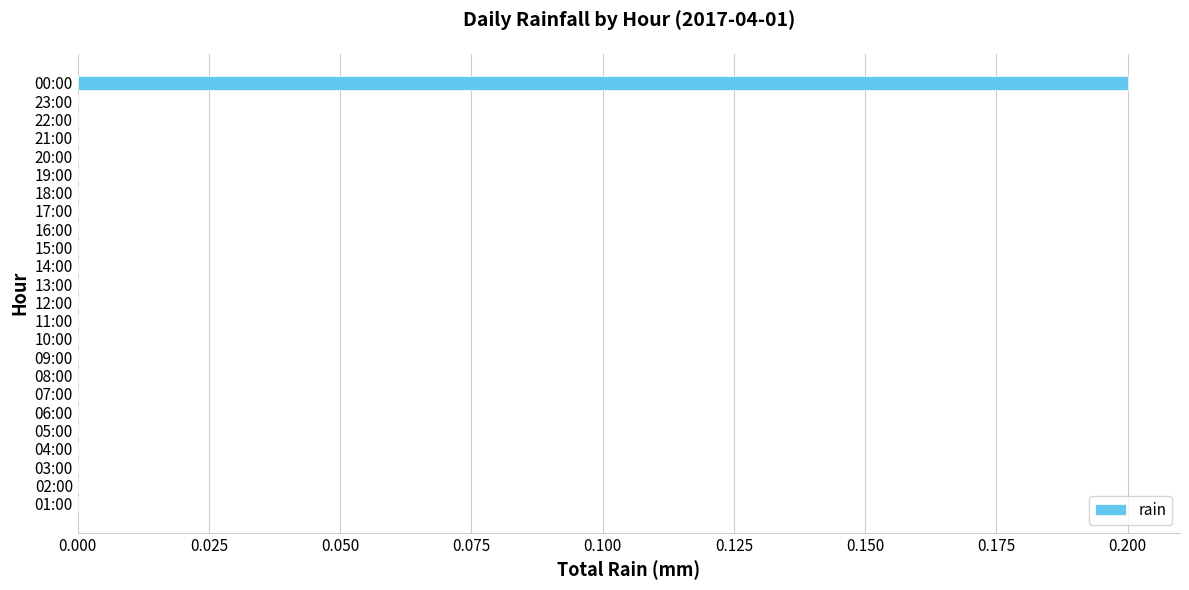

The value at 23:00 is -0.1. True or false?

False